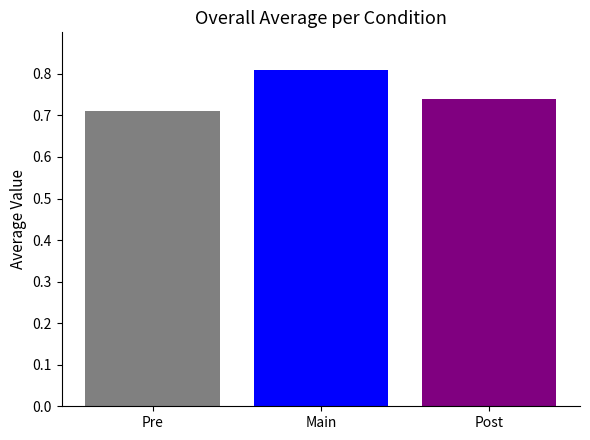

Is it true that the value at Pre is 1.3?

False